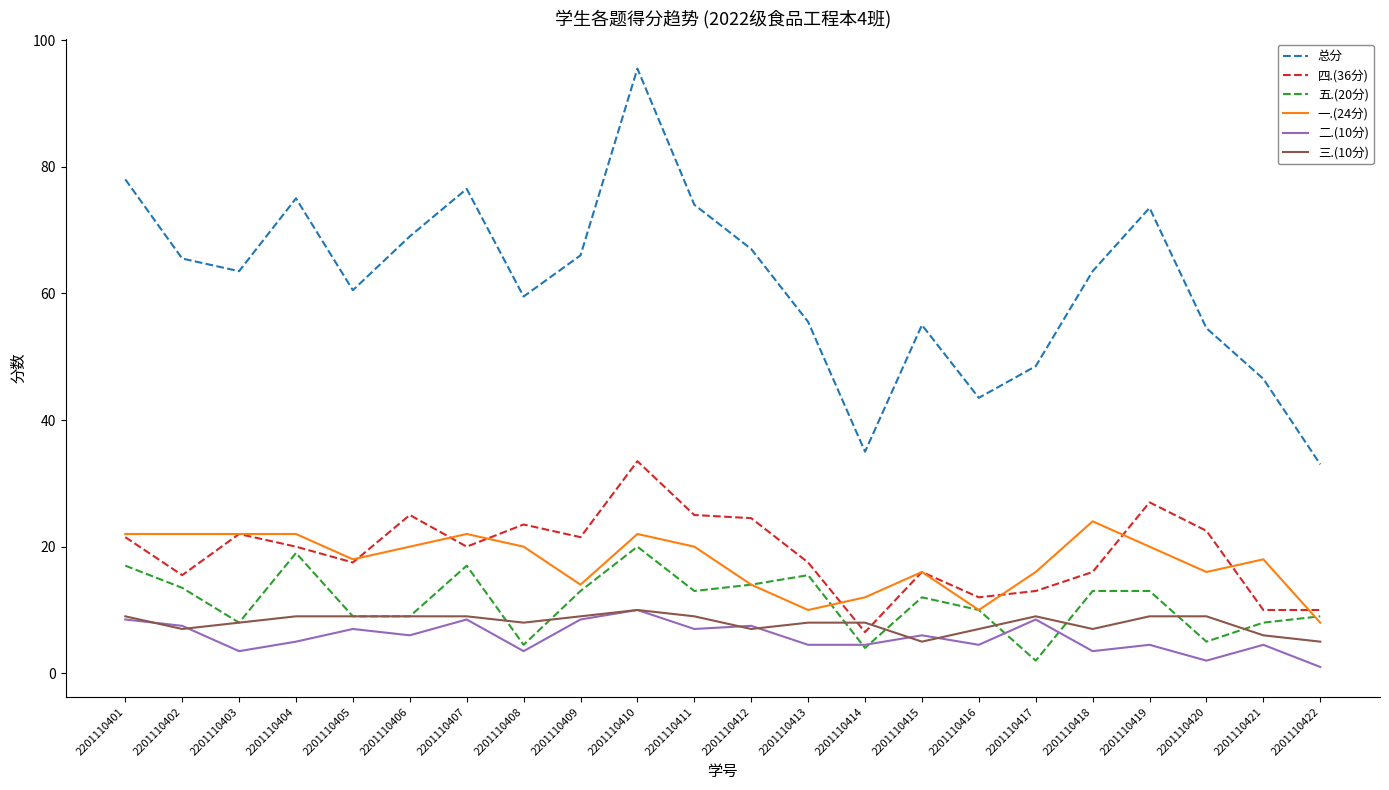

True or false: 一.(24分) has a value of 20.0 at 2201110411.

True